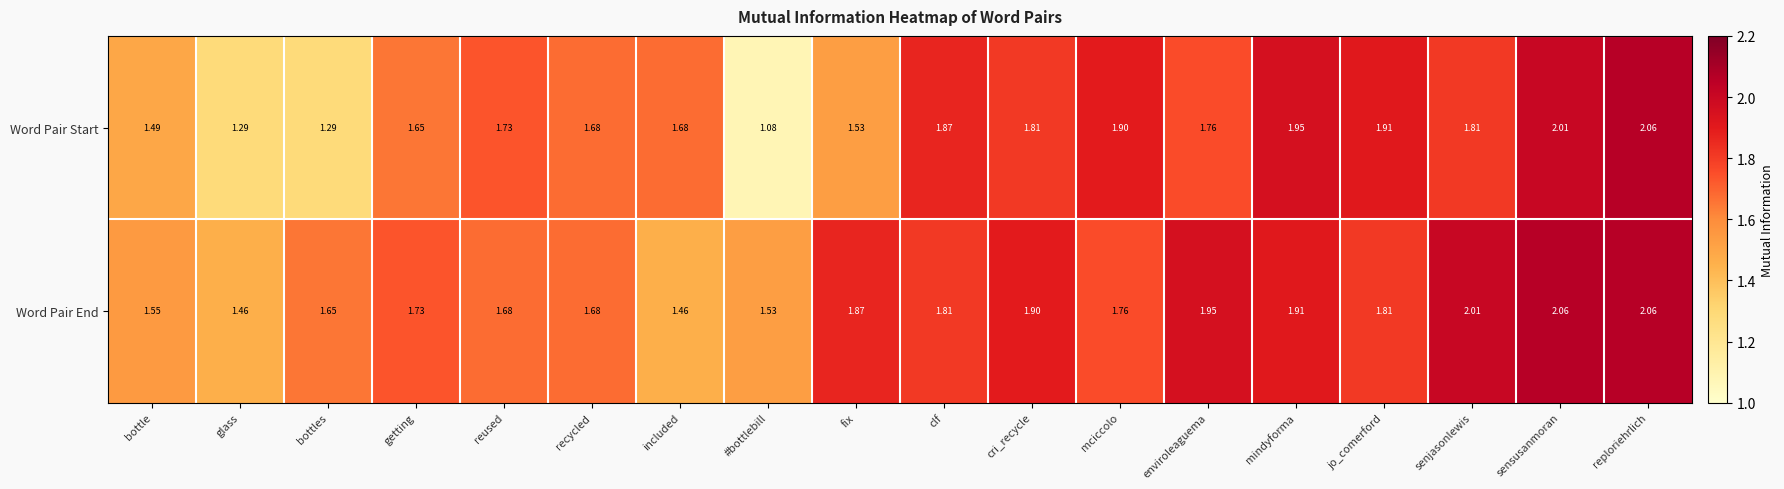

At which category is the sum across all series the highest?

reploriehrlich